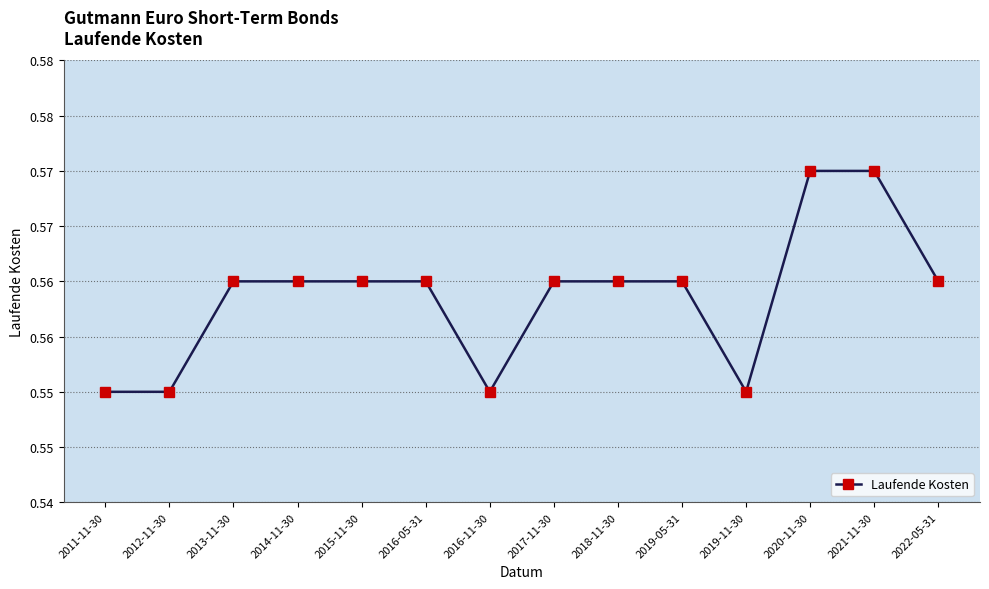

Is this an area chart (filled region under the line)?

No